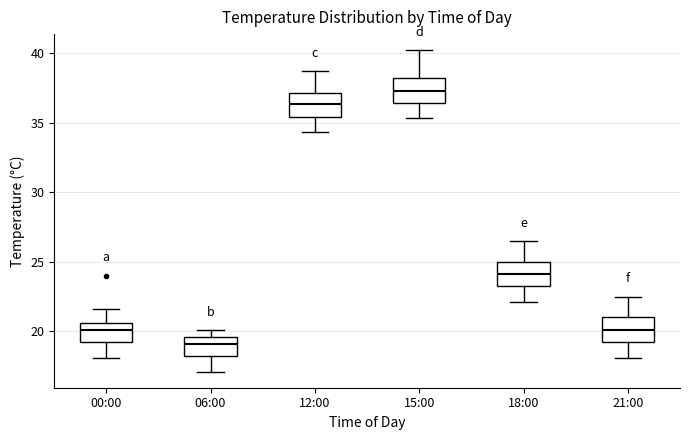

Reading left to right, transcribe this box plot: for each box, give where its median line is, the range the box spans, and where its two whiskers end, as read against the y-axis. The values are not printed on the chart, so give them approximately, as read against the axis.

00:00: median 20.0, box 19.0 to 20.5, whiskers 18.0 to 21.5
06:00: median 19.0, box 18.0 to 19.5, whiskers 17.0 to 20.0
12:00: median 36.5, box 35.5 to 37.0, whiskers 34.5 to 38.5
15:00: median 37.5, box 36.5 to 38.0, whiskers 35.5 to 40.0
18:00: median 24.0, box 23.0 to 25.0, whiskers 22.0 to 26.5
21:00: median 20.0, box 19.0 to 21.0, whiskers 18.0 to 22.5